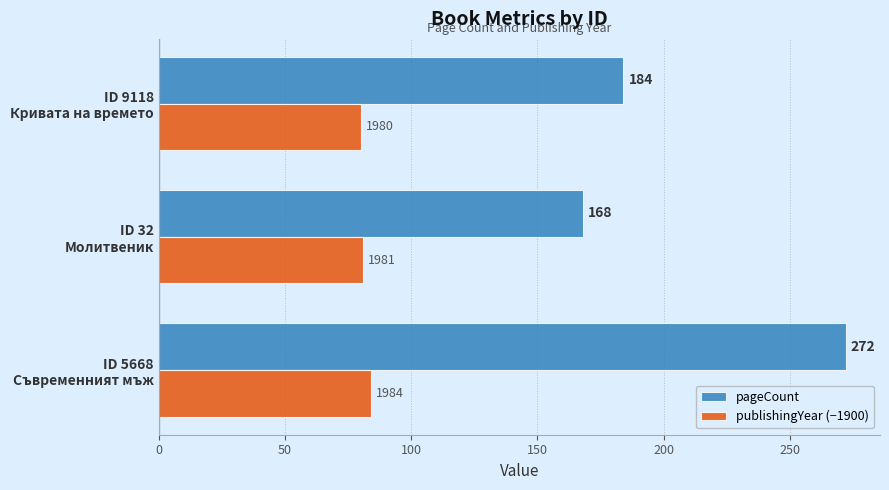

What is the average value of the pageCount series?

208